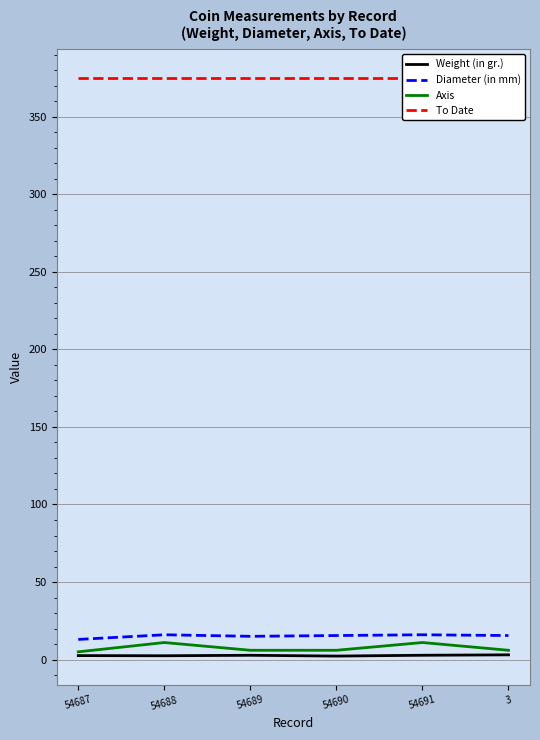

What position from the right is 3?

1